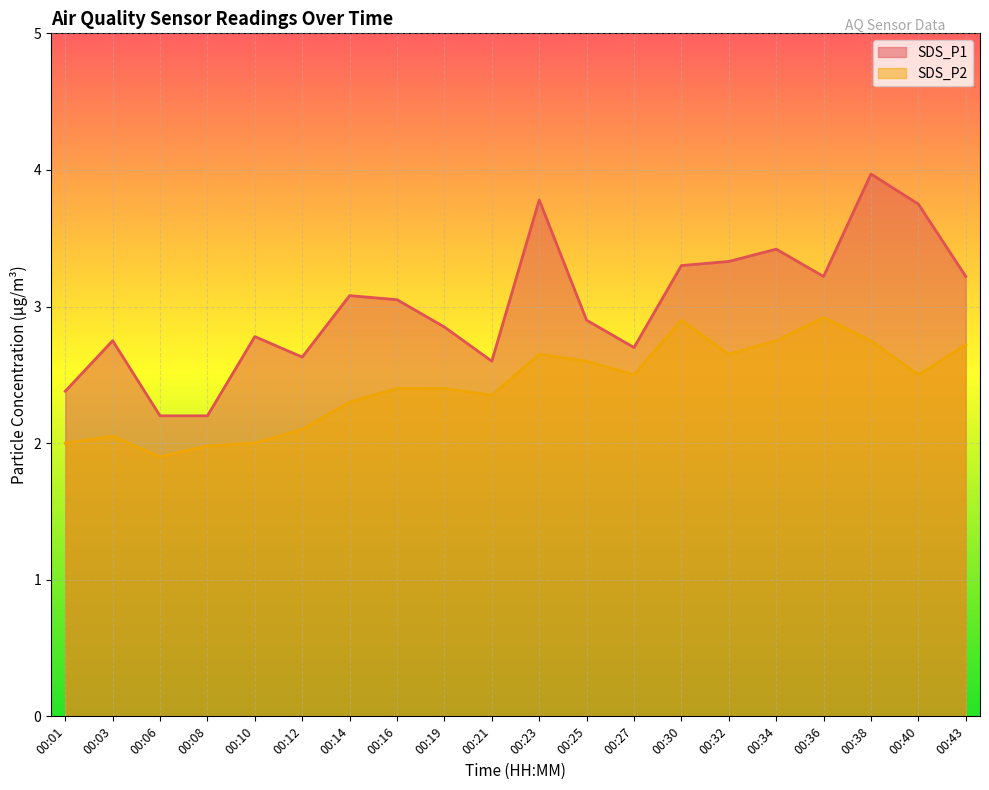

List the labels in order of SDS_P1 value, smallest first.

00:06, 00:08, 00:01, 00:21, 00:12, 00:27, 00:03, 00:10, 00:19, 00:25, 00:16, 00:14, 00:36, 00:43, 00:30, 00:32, 00:34, 00:40, 00:23, 00:38